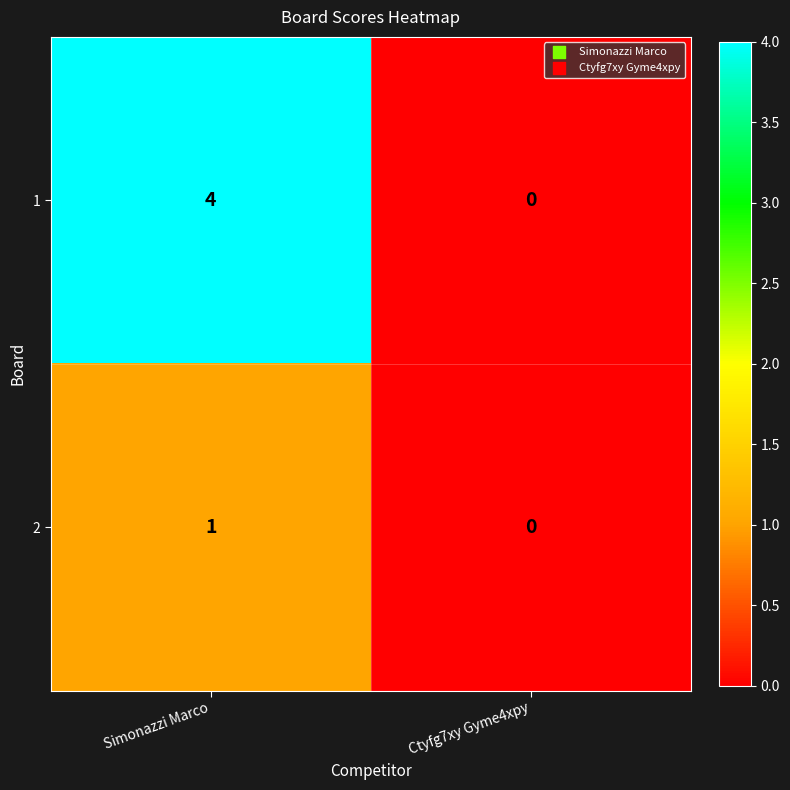

Which category has the lowest value in the 2 series?

Ctyfg7xy Gyme4xpy